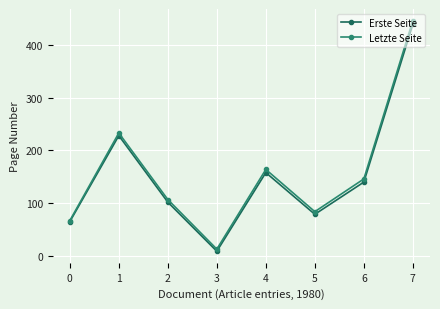

Which series has the largest range (max minus min)?

Letzte Seite